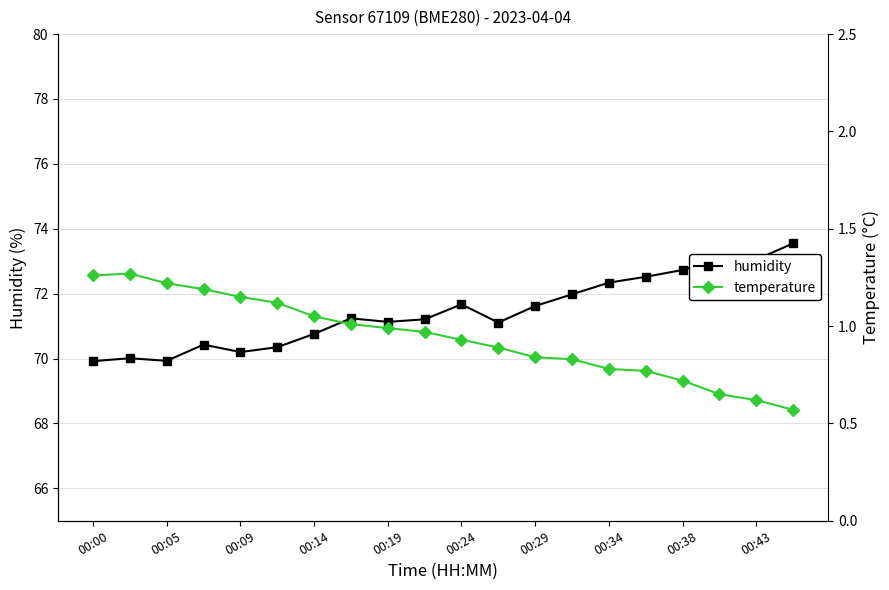

The humidity series shows 40.1 at 00:14. True or false?

False